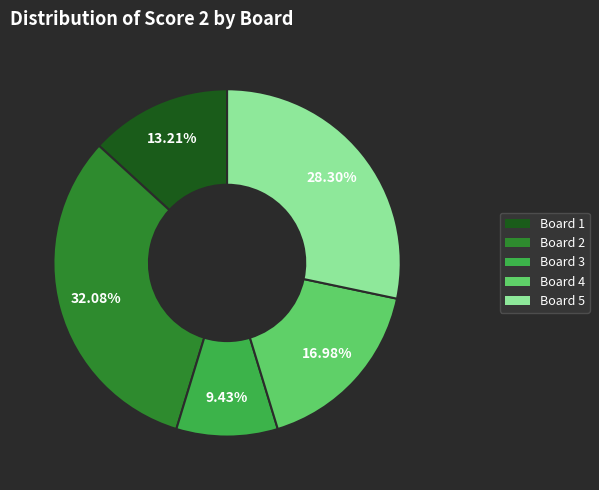

Does any single category account for the majority?

No